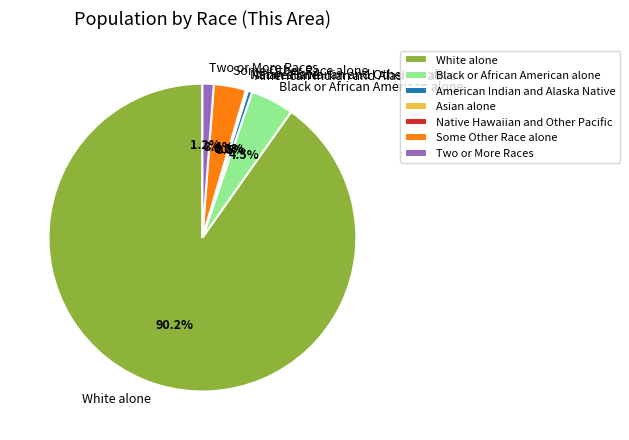

Which slice is the largest?

White alone